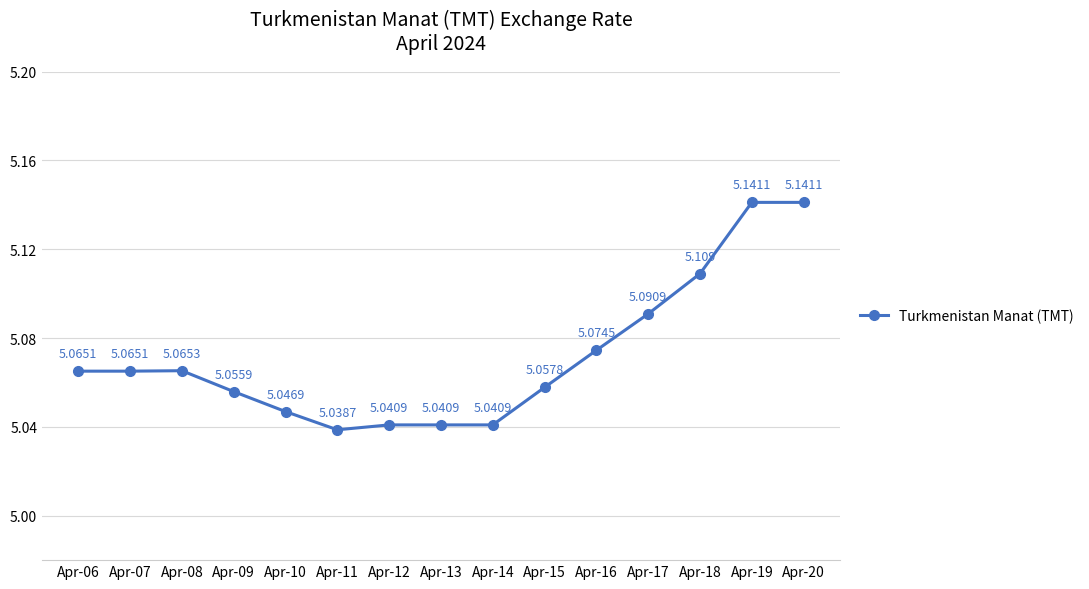

List the labels in order of value, smallest first.

Apr-11, Apr-12, Apr-13, Apr-14, Apr-10, Apr-09, Apr-15, Apr-06, Apr-07, Apr-08, Apr-16, Apr-17, Apr-18, Apr-19, Apr-20